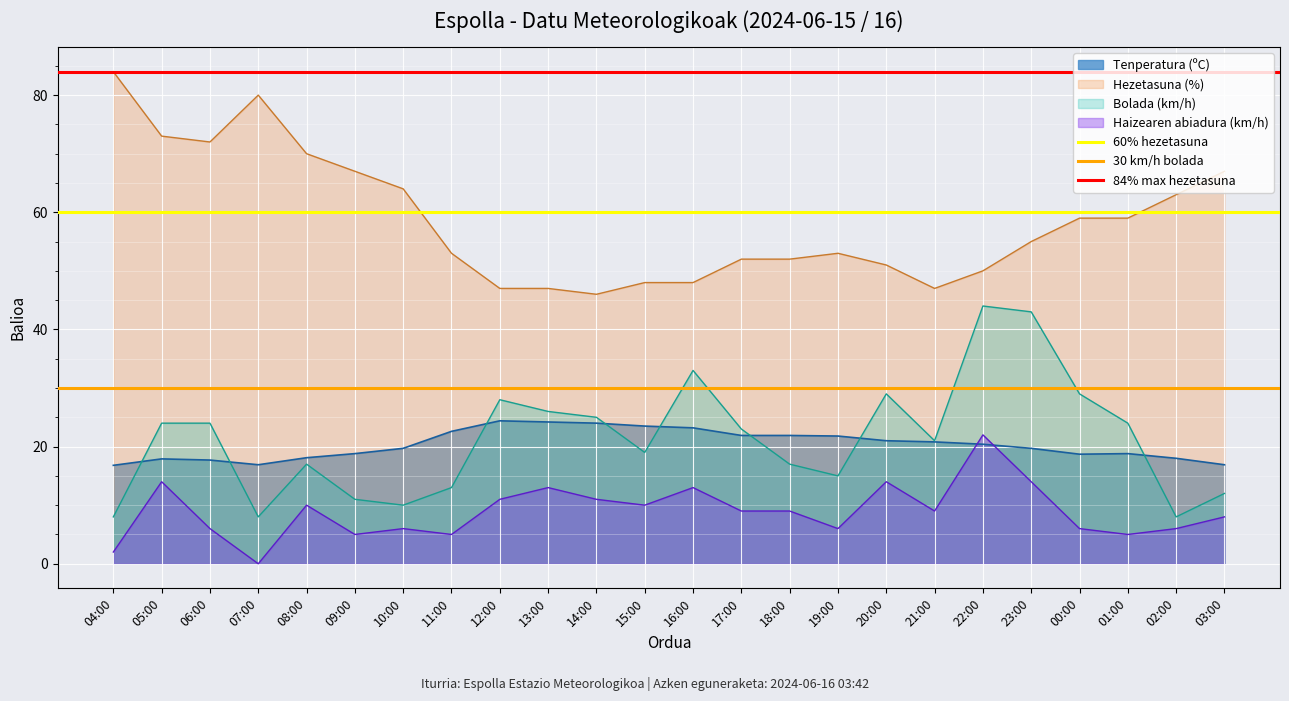

What is the lowest value of the 84% max hezetasuna series?

84